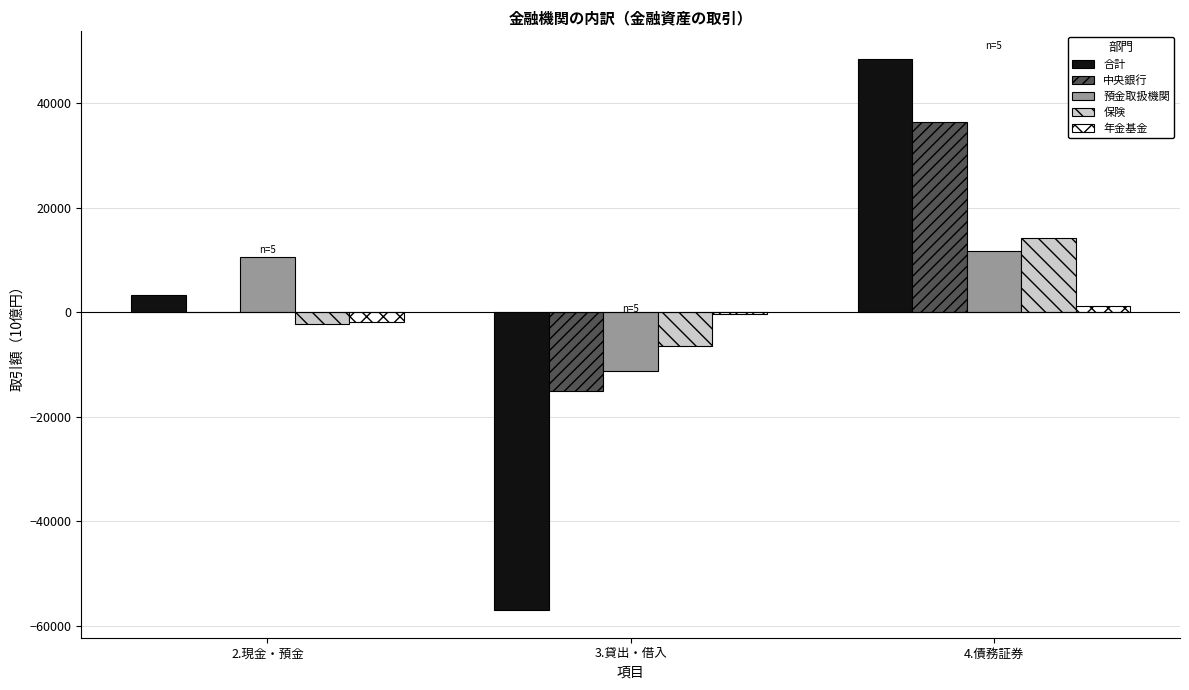

How many groups of bars are there?

3